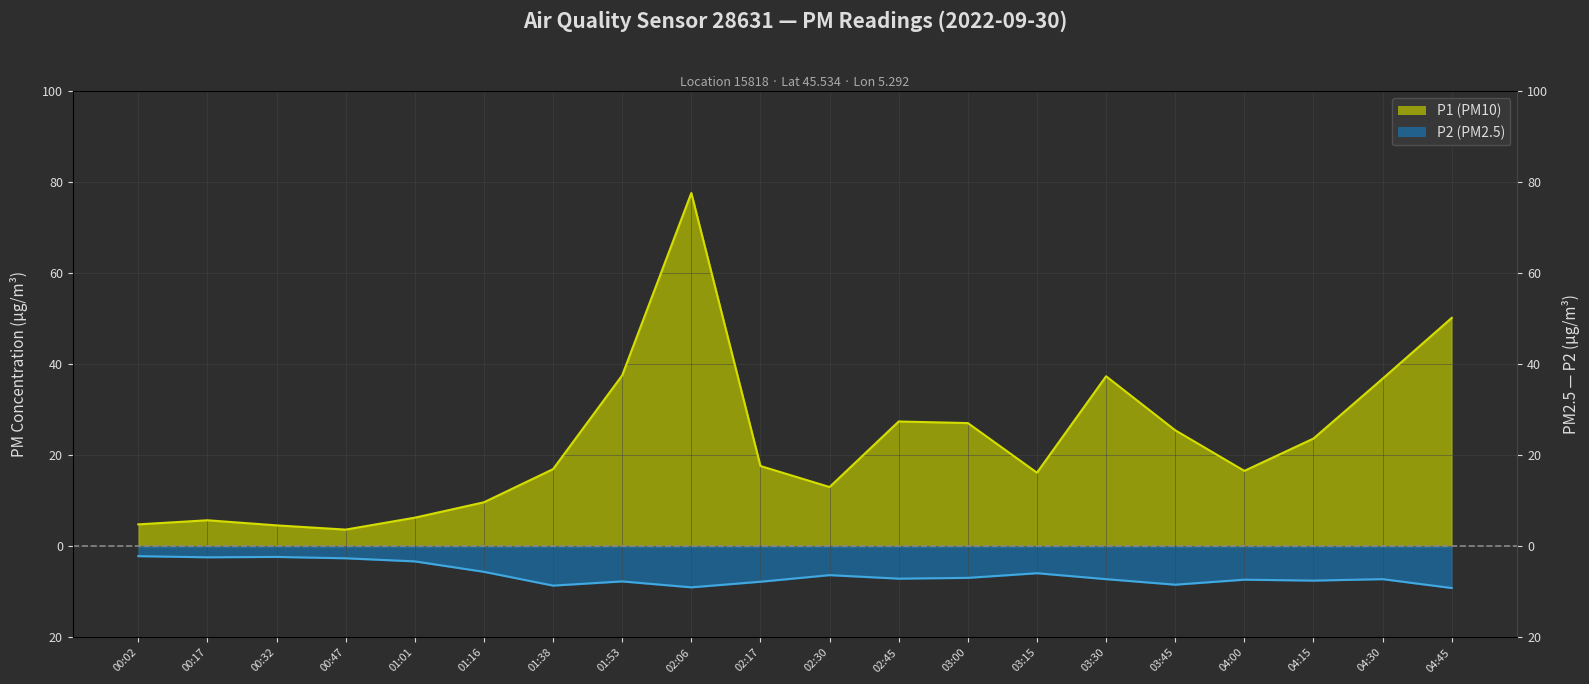

What position from the left is 01:16?

6